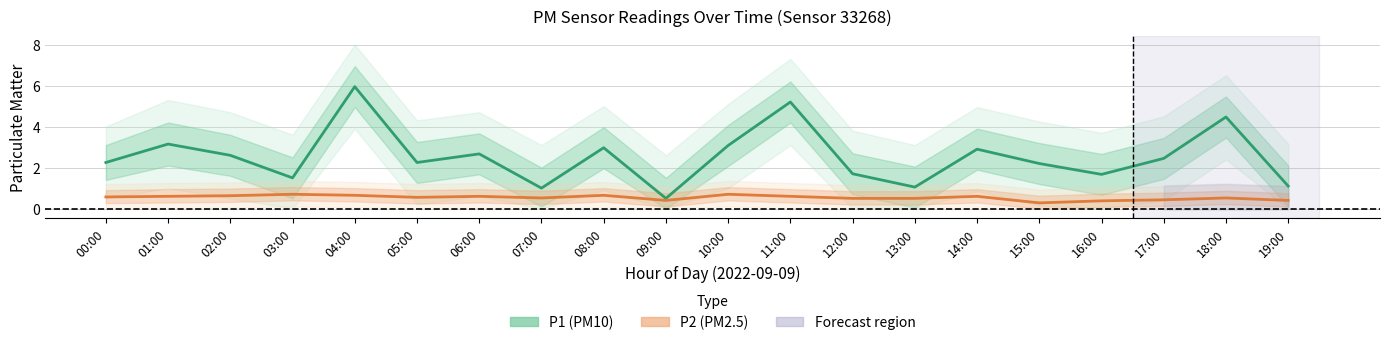

At 09:00, list the series in order from largest to smallest.

P1 (PM10), P2 (PM2.5)